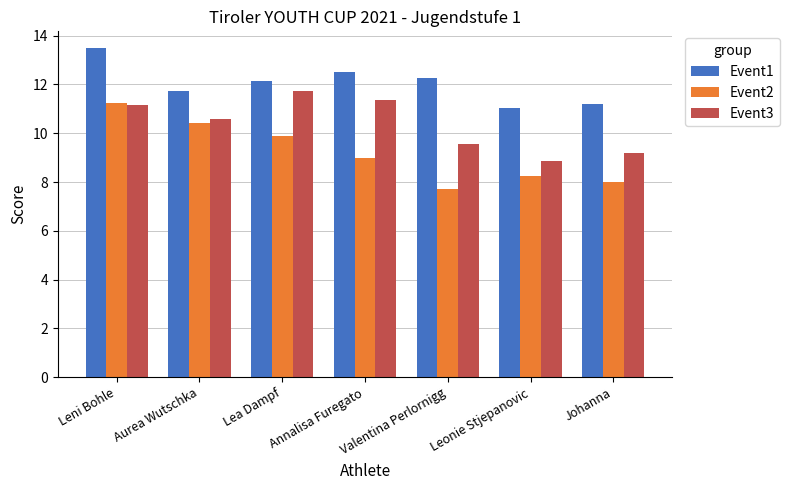

Which series has the largest total across all categories?

Event1